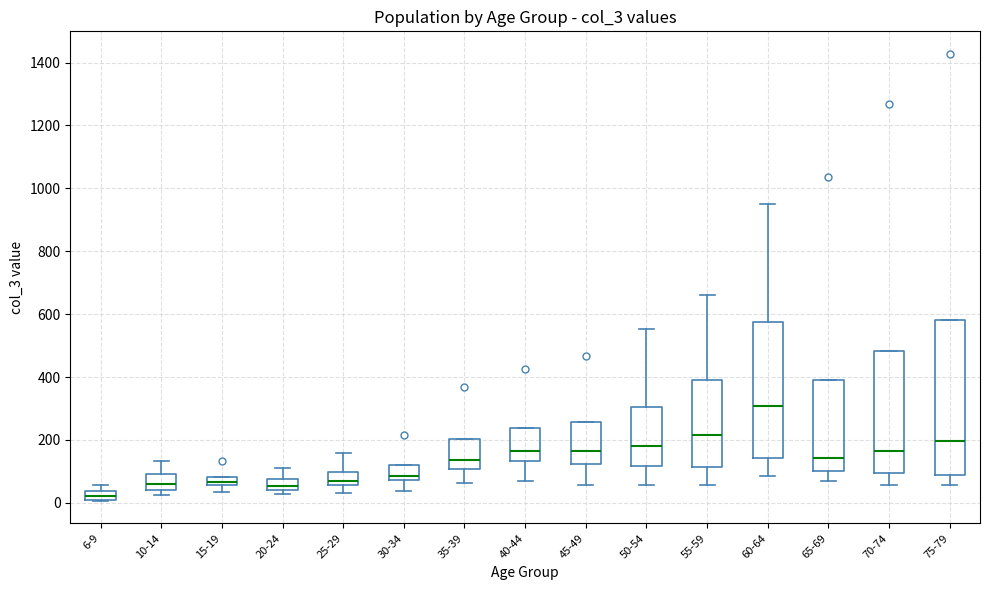

Where is the upper edge of the box for 10-14 on the y-axis? The values are not printed on the chart, so give them approximately, as read against the axis.

100